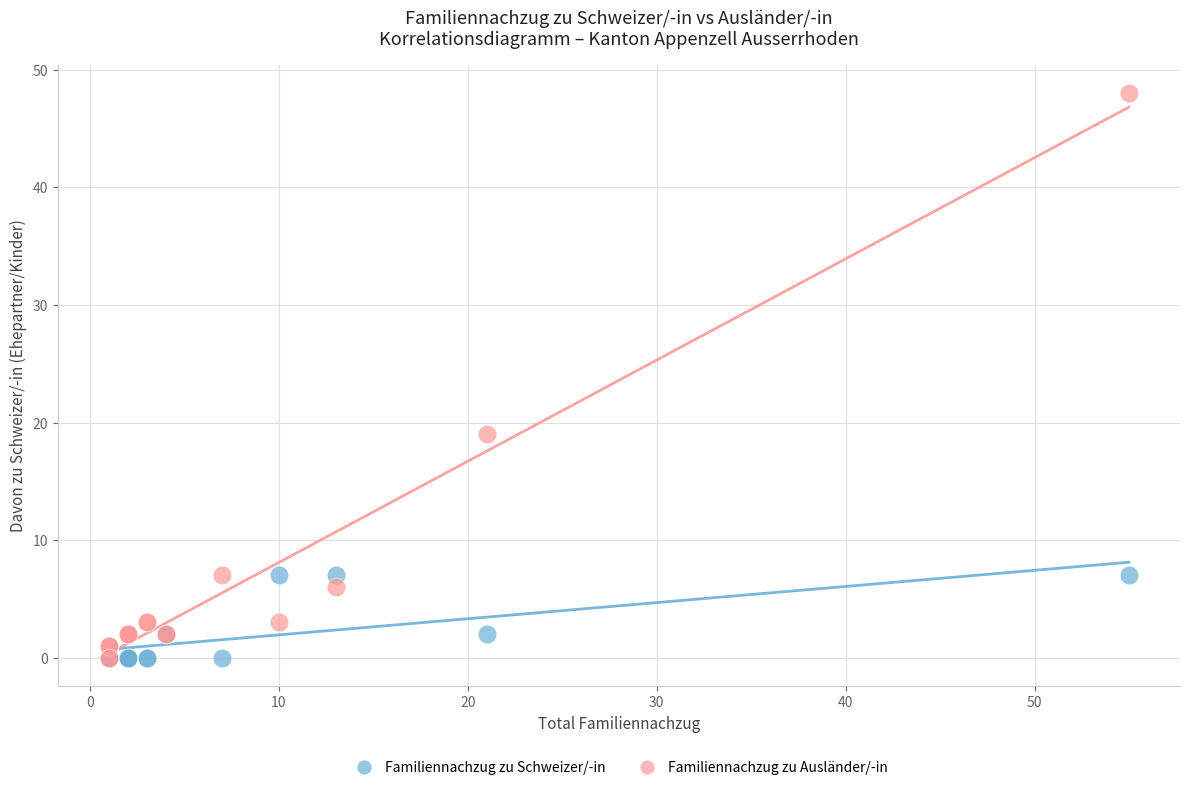

In the Familiennachzug zu Ausländer/-in series, what Y value is closest to 24?

19